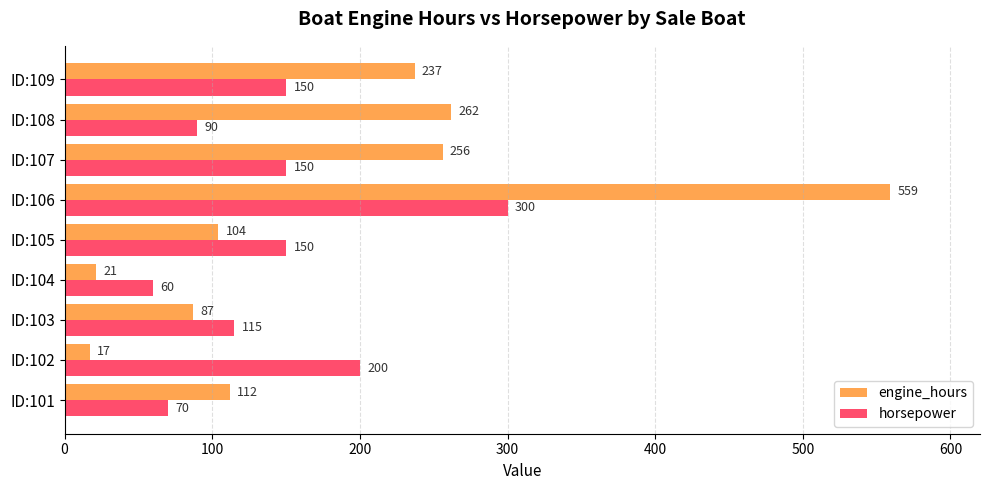

At which category is the sum across all series the highest?

ID:106